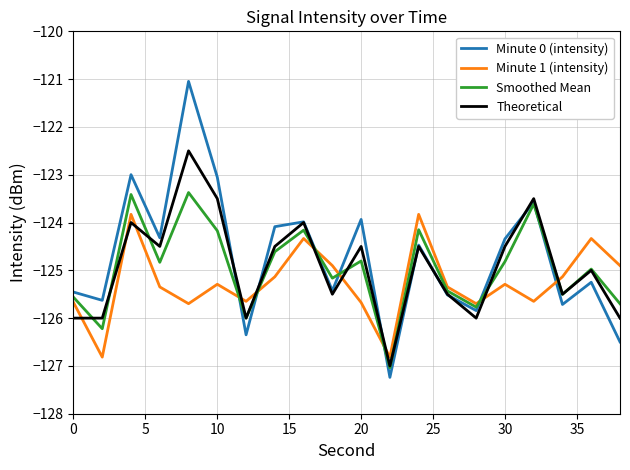

List the series in order of their peak value, lowest first.

Minute 1 (intensity), Smoothed Mean, Theoretical, Minute 0 (intensity)